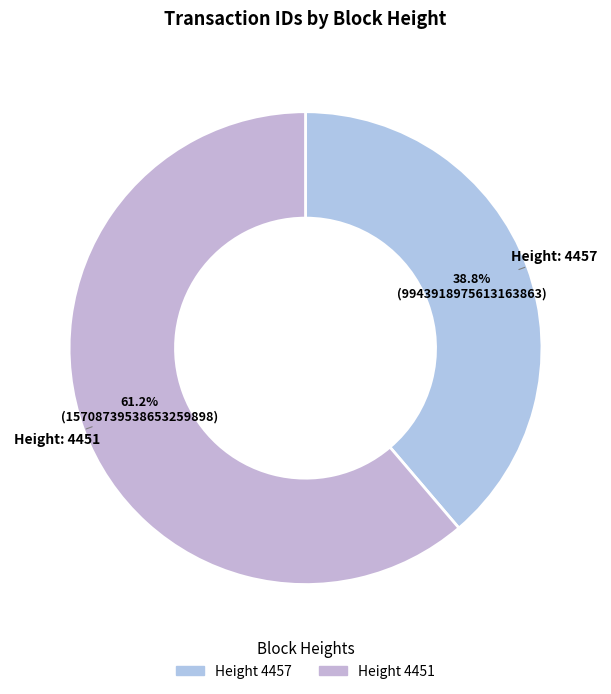

Count the number of slices in the pie.

2